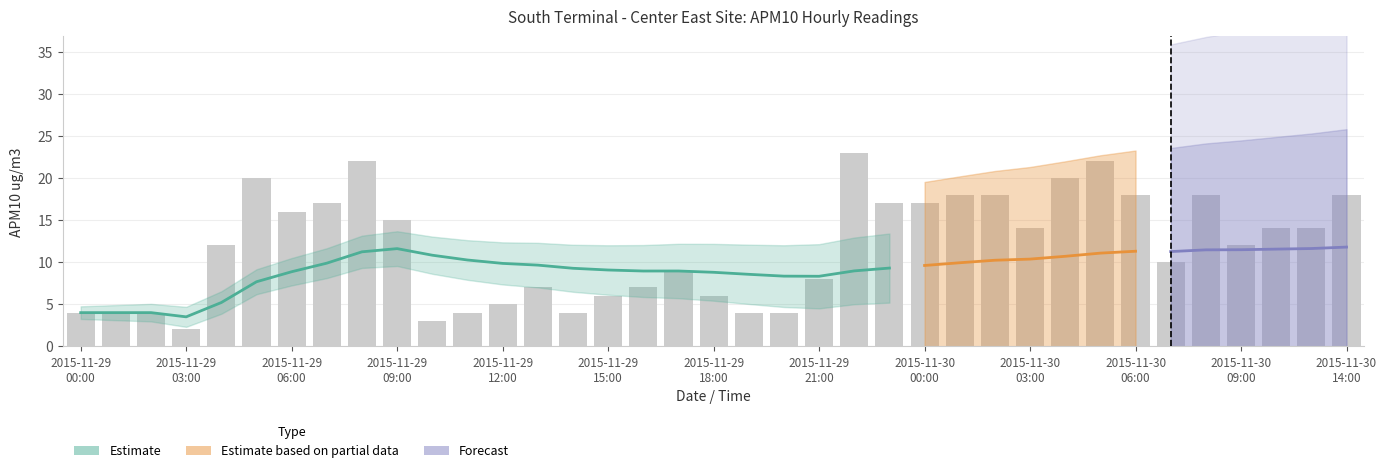

What position from the right is 2015-11-30 00:00?

13